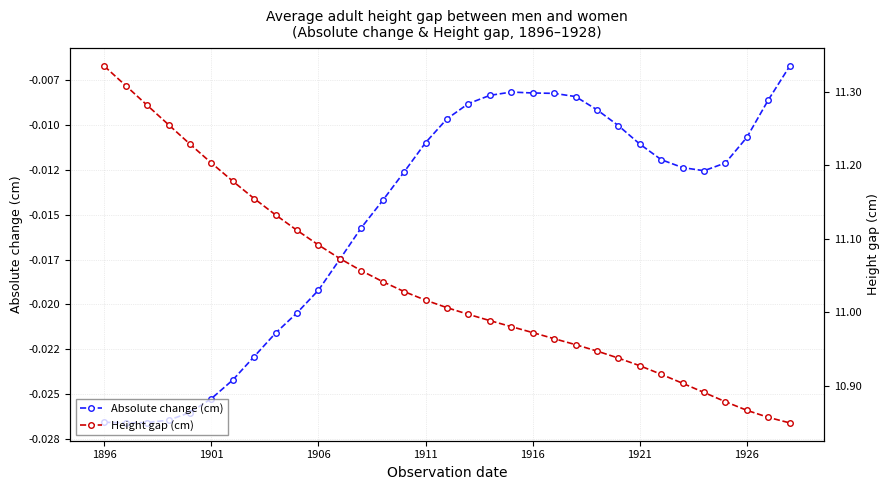

Where does the Height gap (cm) series first go above 11?

1896